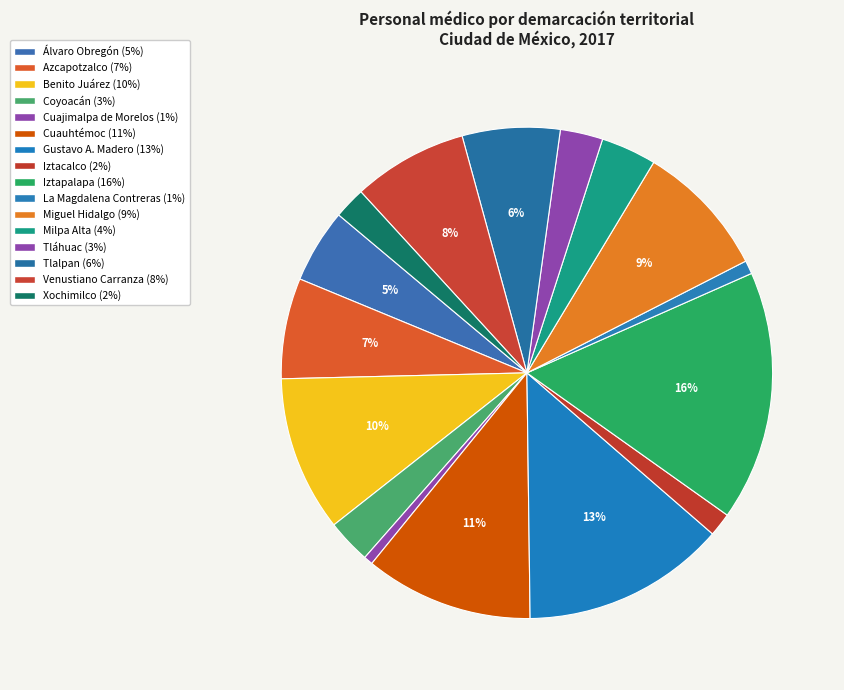

Is it true that Iztacalco is 2% of the pie?

True